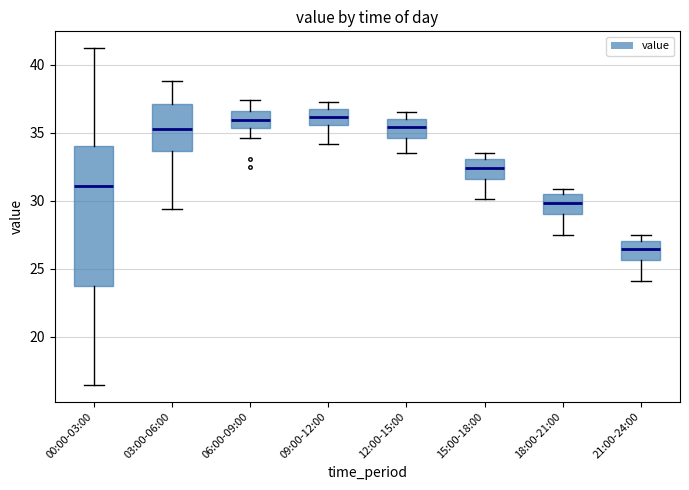

Reading left to right, transcribe this box plot: for each box, give where its median line is, the range the box spans, and where its two whiskers end, as read against the y-axis. The values are not printed on the chart, so give them approximately, as read against the axis.

00:00-03:00: median 31.0, box 23.5 to 34.0, whiskers 16.5 to 41.0
03:00-06:00: median 35.5, box 33.5 to 37.0, whiskers 29.5 to 39.0
06:00-09:00: median 36.0, box 35.5 to 36.5, whiskers 34.5 to 37.5
09:00-12:00: median 36.0, box 35.5 to 37.0, whiskers 34.0 to 37.5
12:00-15:00: median 35.5, box 34.5 to 36.0, whiskers 33.5 to 36.5
15:00-18:00: median 32.5, box 31.5 to 33.0, whiskers 30.0 to 33.5
18:00-21:00: median 30.0, box 29.0 to 30.5, whiskers 27.5 to 31.0
21:00-24:00: median 26.5, box 25.5 to 27.0, whiskers 24.0 to 27.5